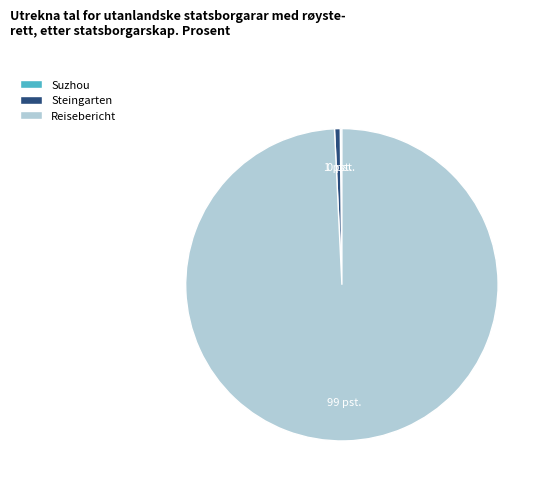

Do Steingarten and Reisebericht together represent more than half of the pie?

Yes